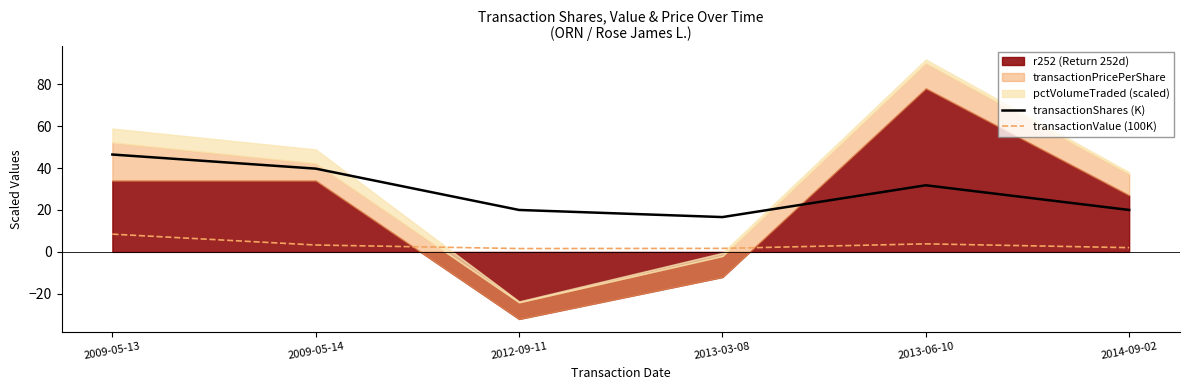

List the labels in order of transactionShares (K) value, smallest first.

2013-03-08, 2012-09-11, 2014-09-02, 2013-06-10, 2009-05-14, 2009-05-13